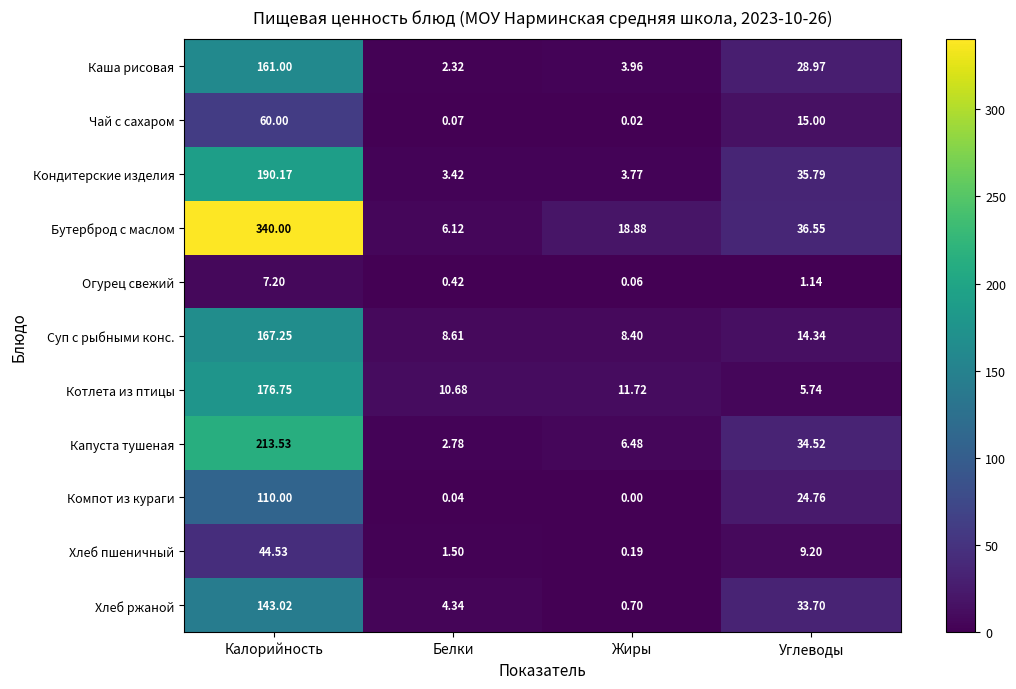

Which series has the widest spread of values?

Бутерброд с маслом